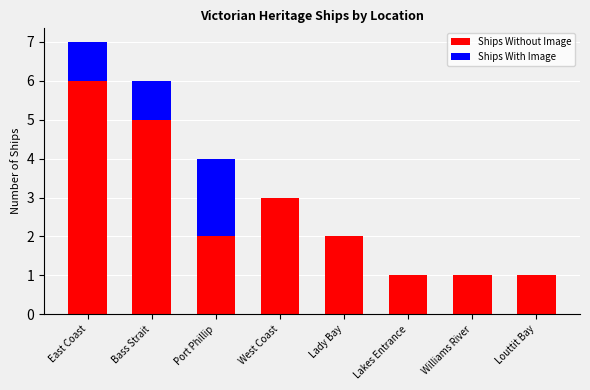

Are the bars horizontal?

No